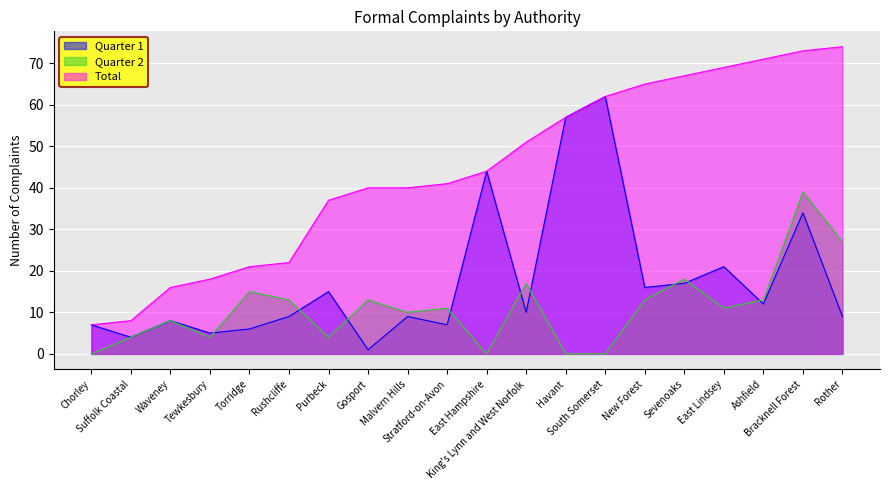

Reading left to right, transcribe all the data shown in this chart.

Quarter 1: 7	4	8	5	6	9	15	1	9	7	44	10	57	62	16	17	21	12	34	9
Quarter 2: 0	4	8	4	15	13	4	13	10	11	0	17	0	0	13	18	11	13	39	27
Total: 7	8	16	18	21	22	37	40	40	41	44	51	57	62	65	67	69	71	73	74